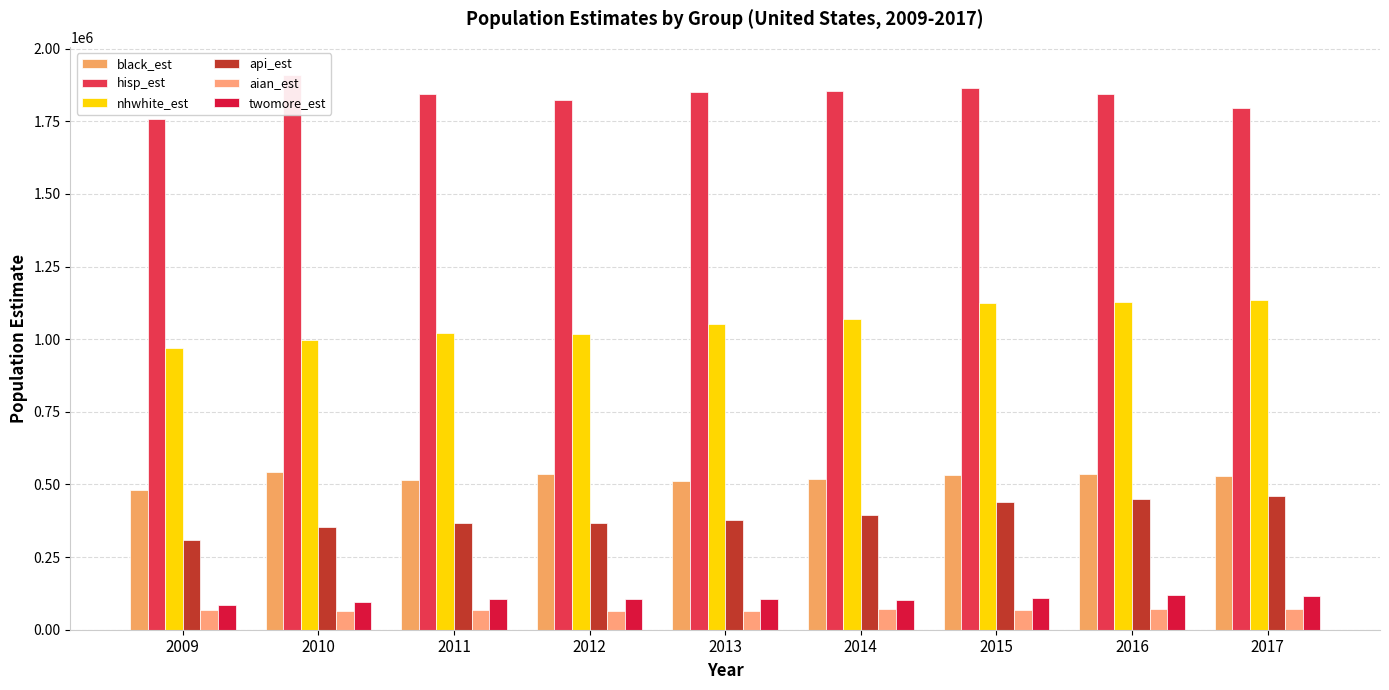

True or false: api_est has a value of 628653 at 2016.

False